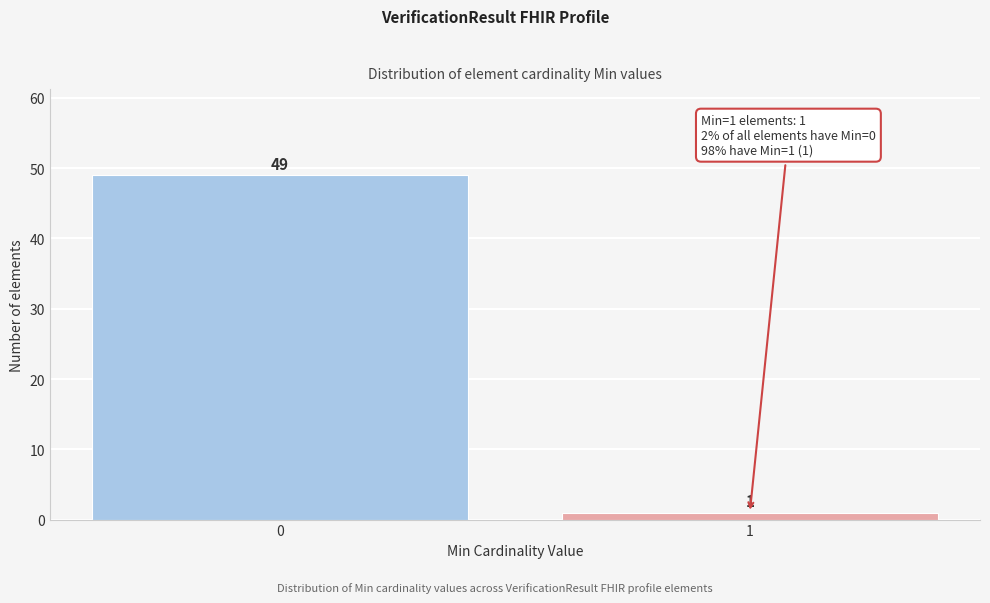

Reading right to left, extract all data points from this chart.

1	49